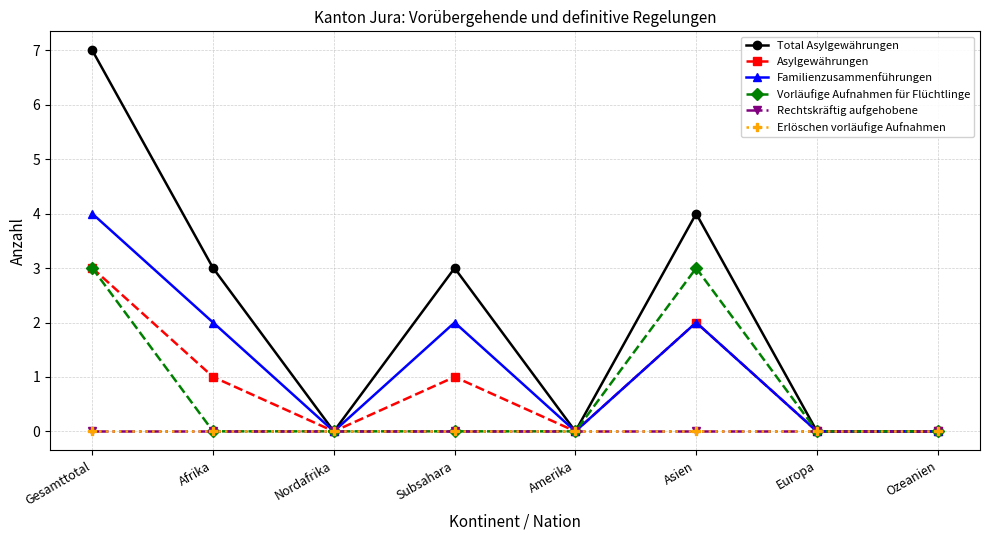

Where is the first local maximum for Asylgewährungen?

Subsahara